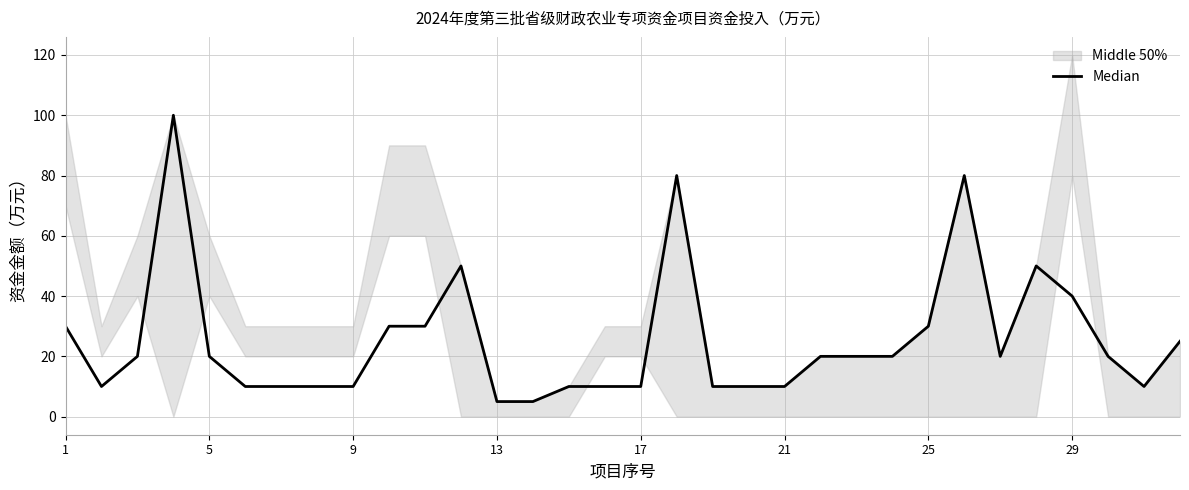

The chart shows a value of 8 at 10. True or false?

False